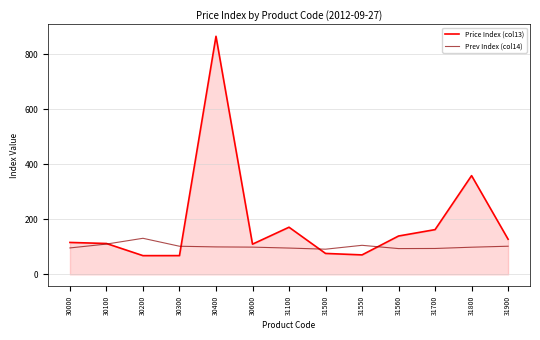

Rank the series by their average value, from highest to lowest.

Price Index (col13), Prev Index (col14)